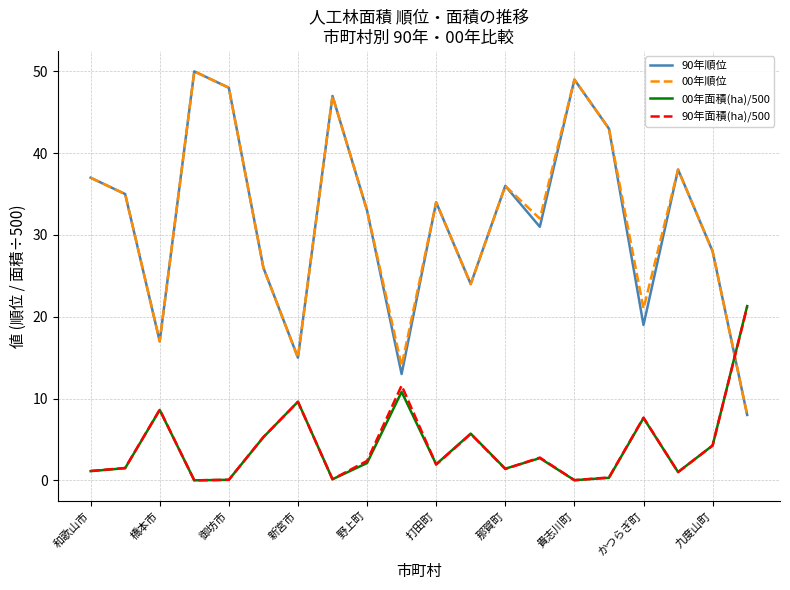

How many times do 90年順位 and 90年面積(ha)/500 cross each other?

1